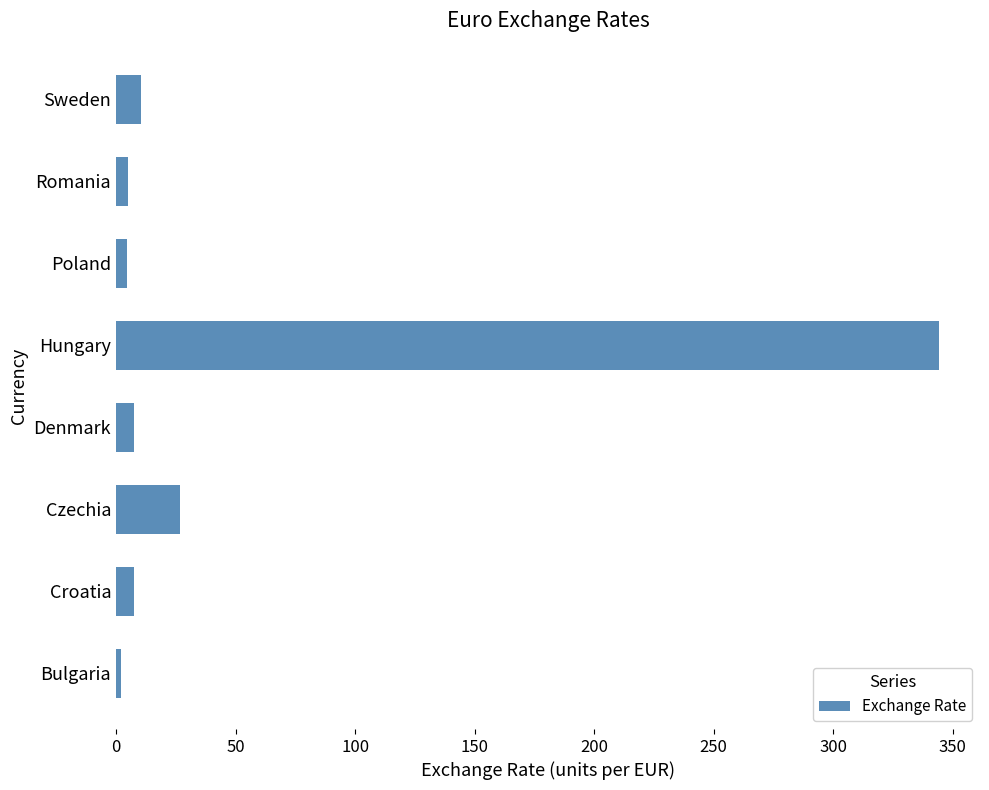

What is the approximate value at Sweden?

10.4